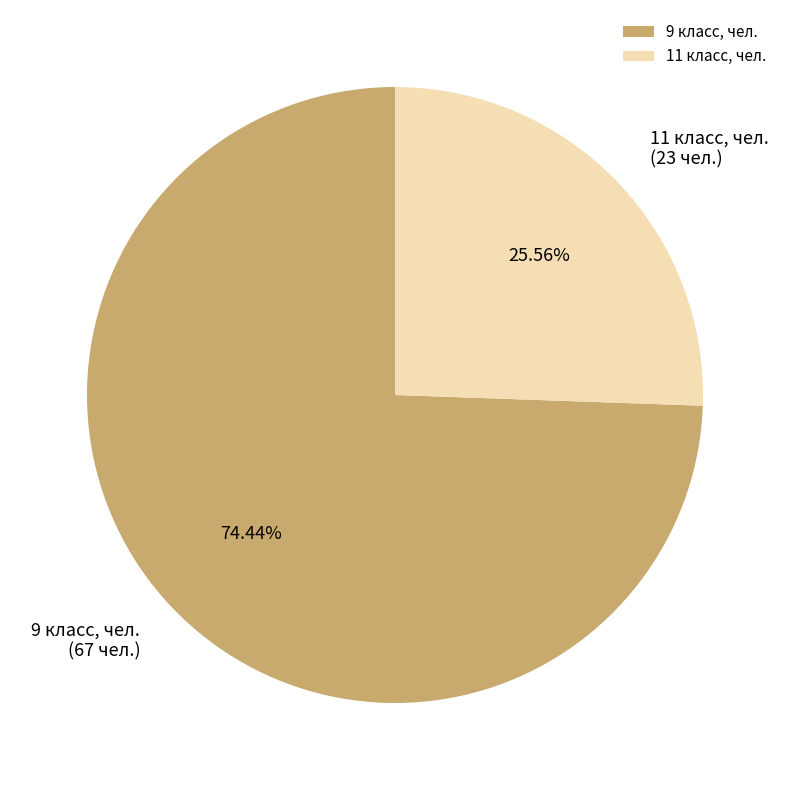

To the nearest percent, what is the combined percentage of 9 класс, чел. and 11 класс, чел.?

100%